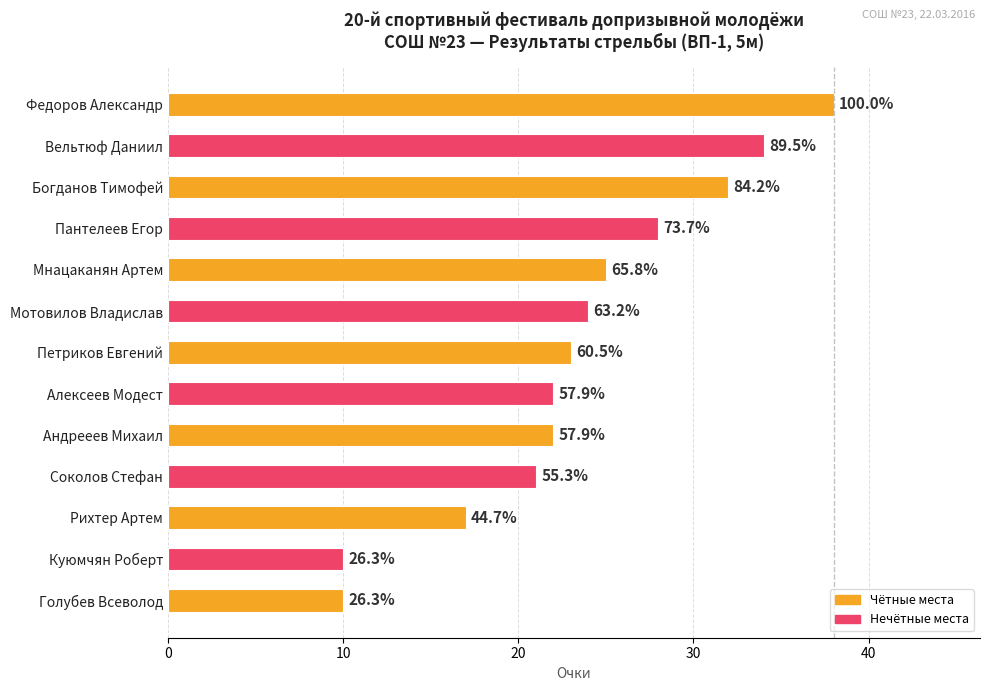

How many bars are there in total?

13